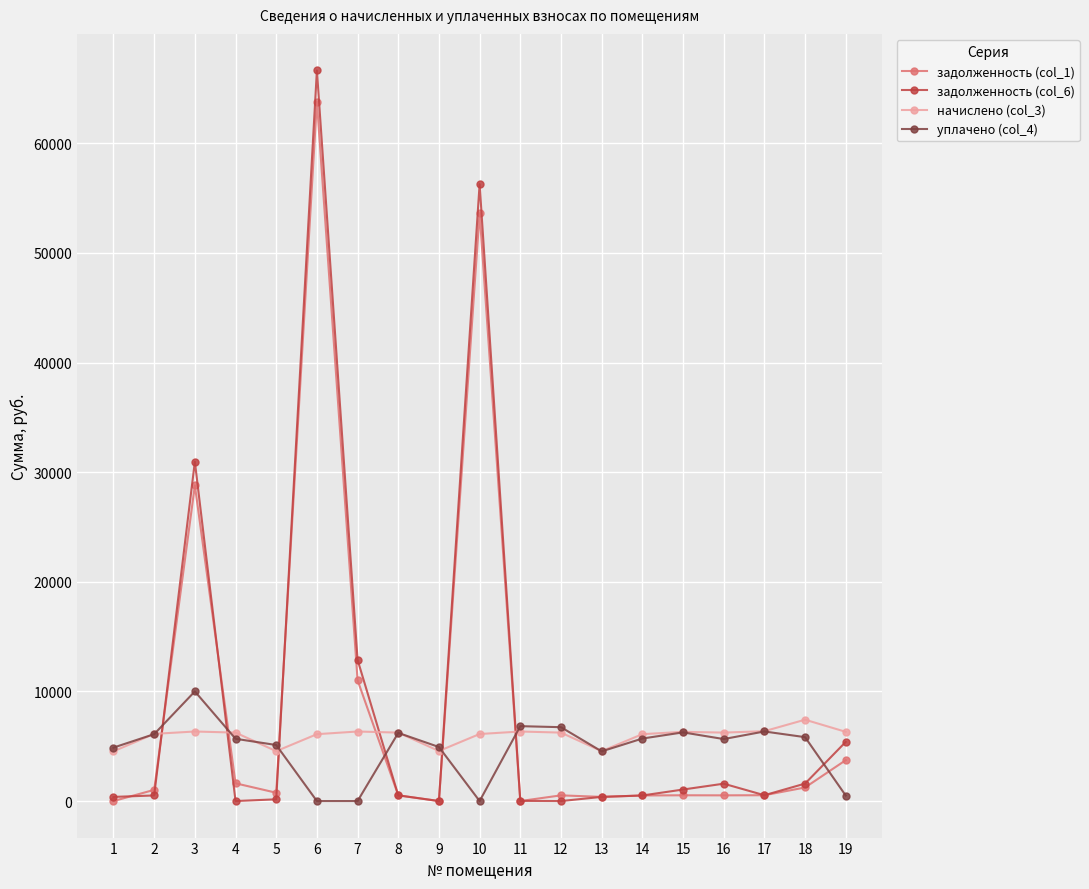

True or false: задолженность (col_6) has more than 2 points higher than both neighbors.

True